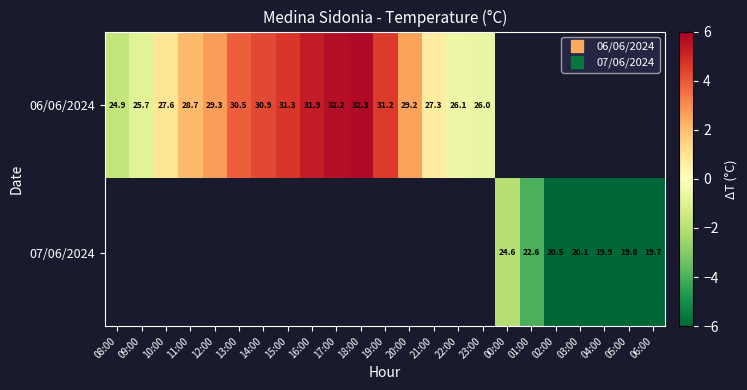

The 06/06/2024 series shows 2.7 at 12:00. True or false?

True